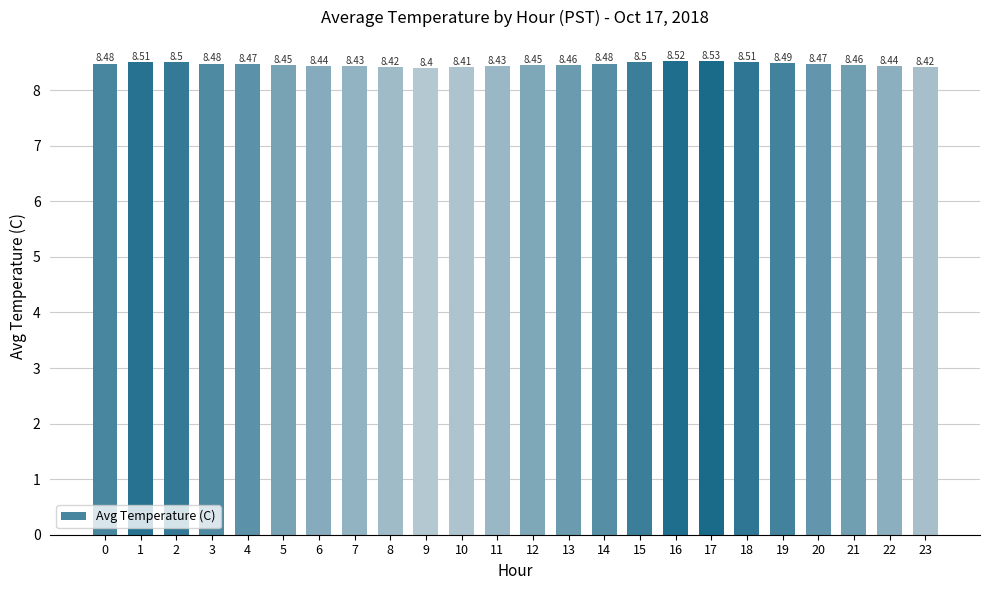

Are the bars horizontal?

No